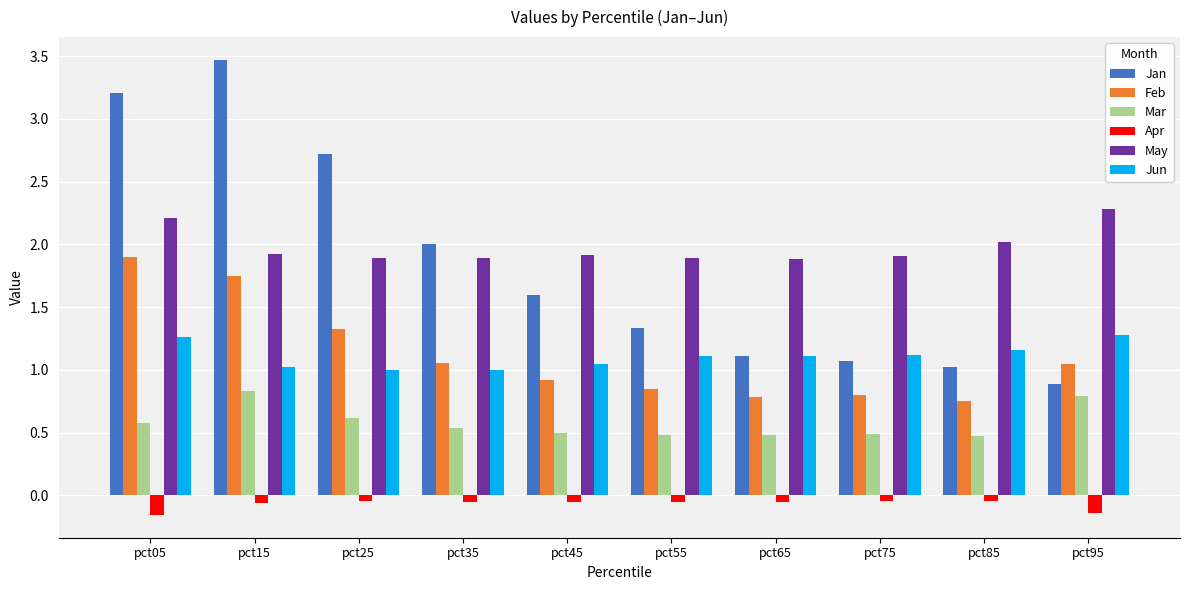

What is the difference between the Apr values at pct05 and pct65?

0.1